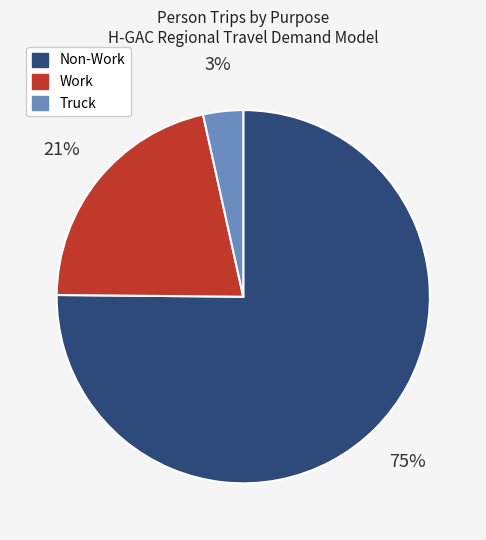

Which slice is the smallest?

Truck